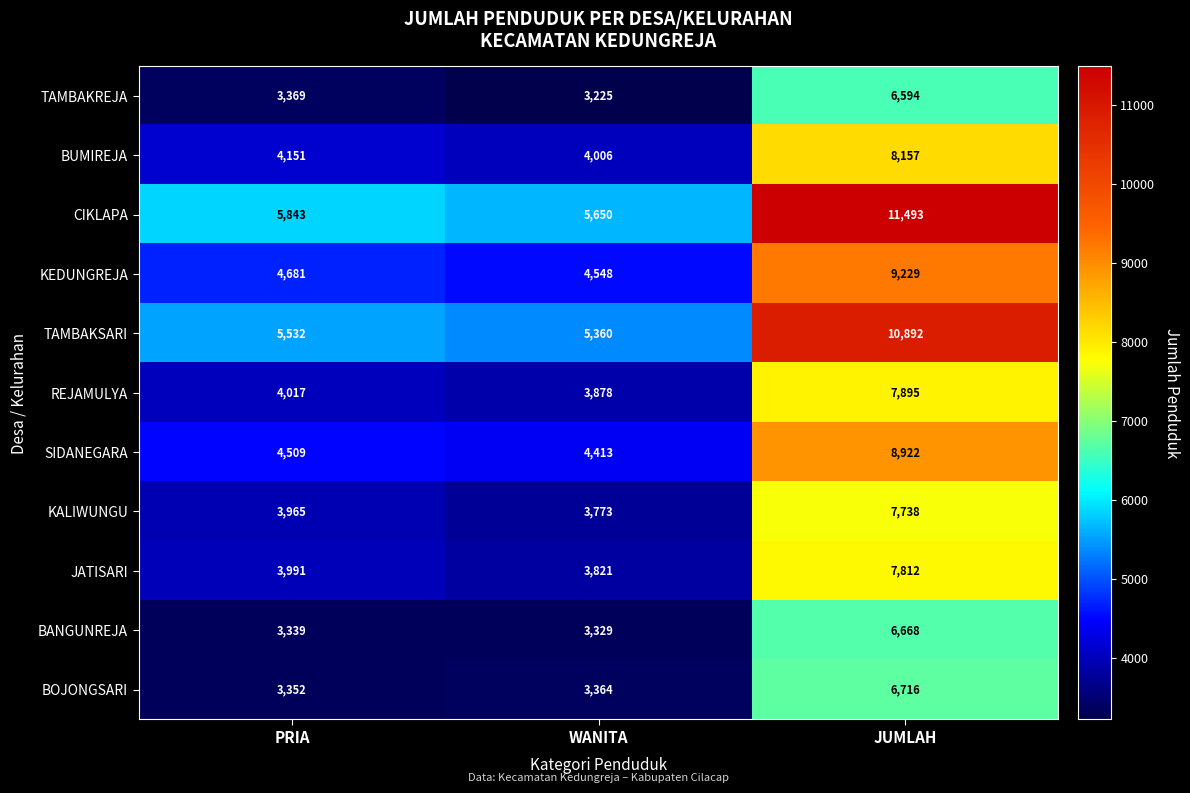

What is the minimum value shown in the chart?

3225